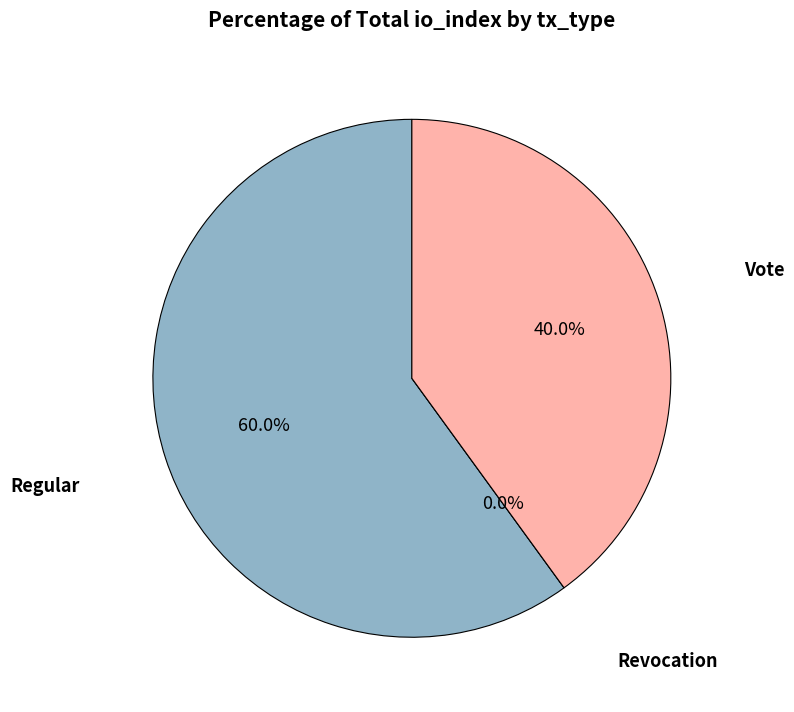

Which slice is the smallest?

Revocation